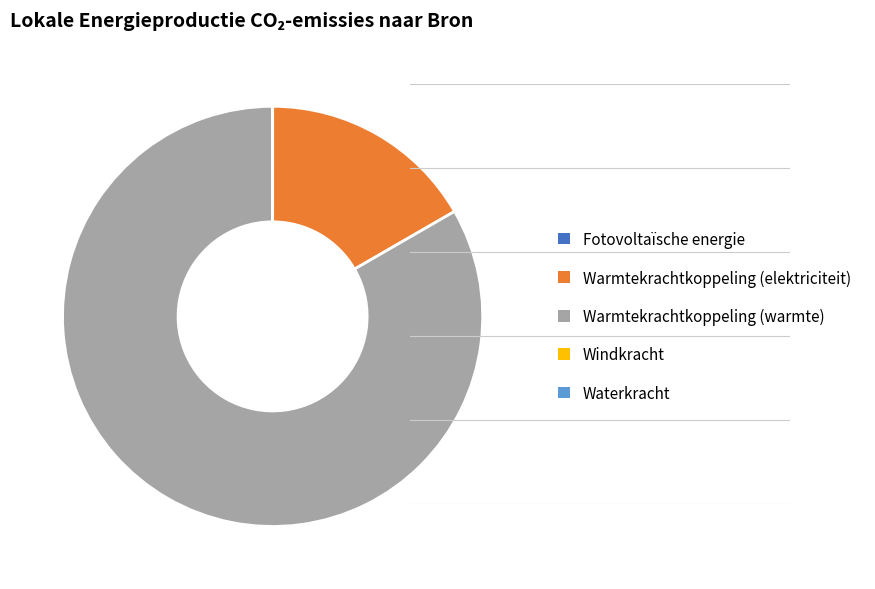

The Warmtekrachtkoppeling (elektriciteit) slice represents 17% of the pie. True or false?

True